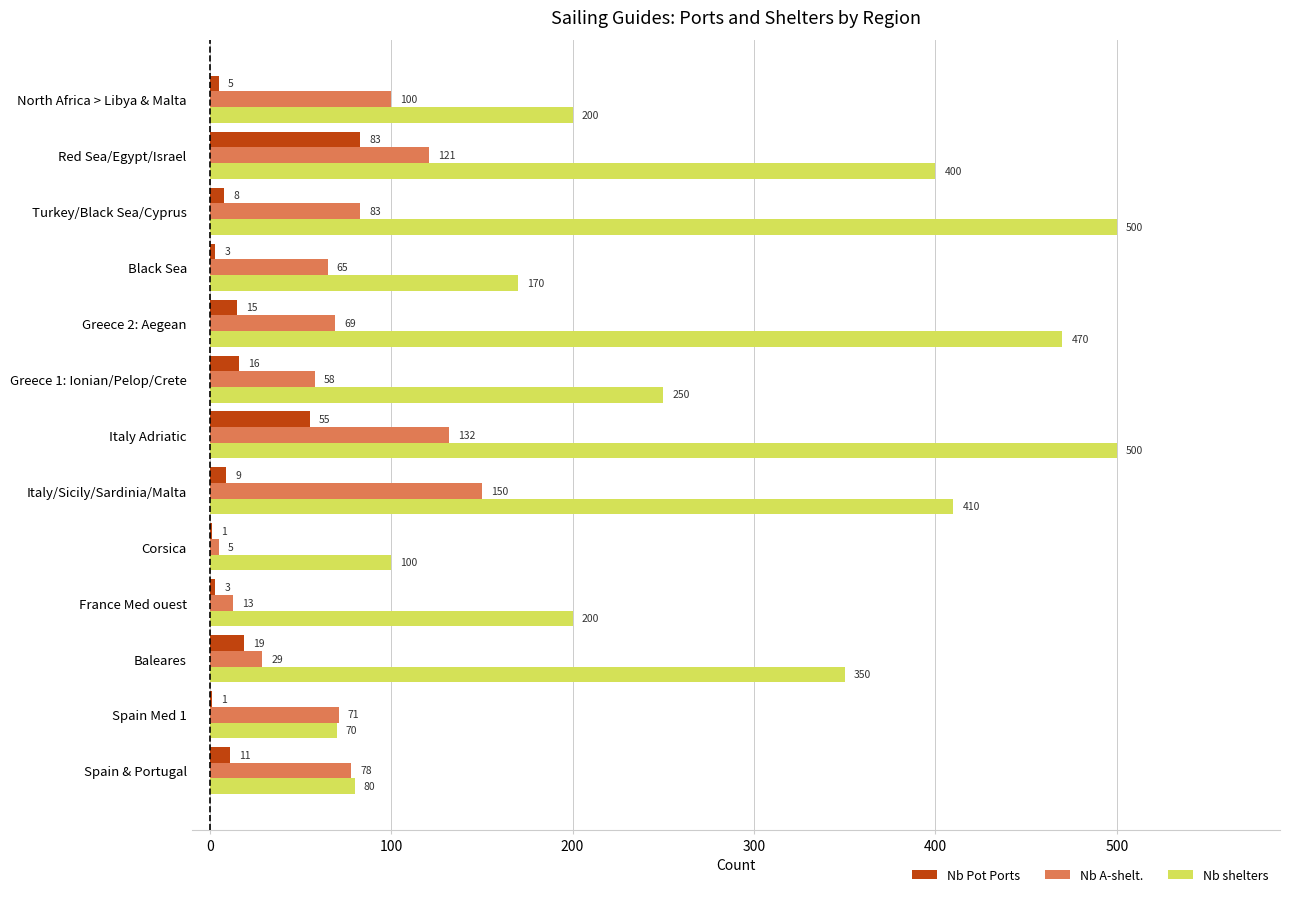

At which category is the sum across all series the highest?

Italy Adriatic